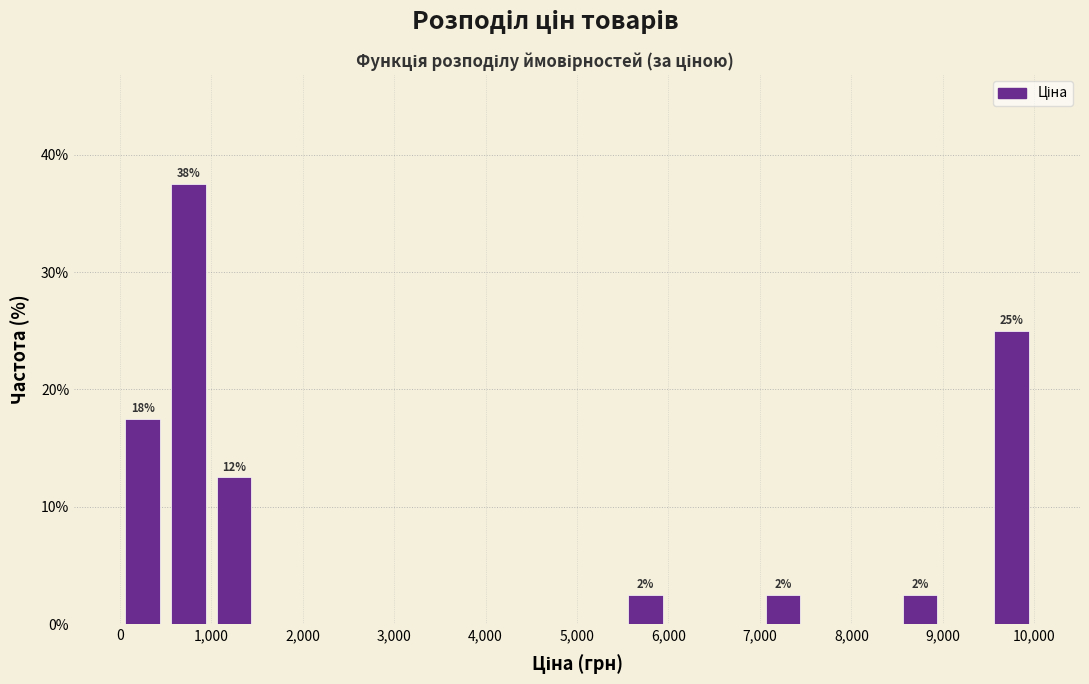

Which range on the x-axis has the tallest bar?

500 to 1000